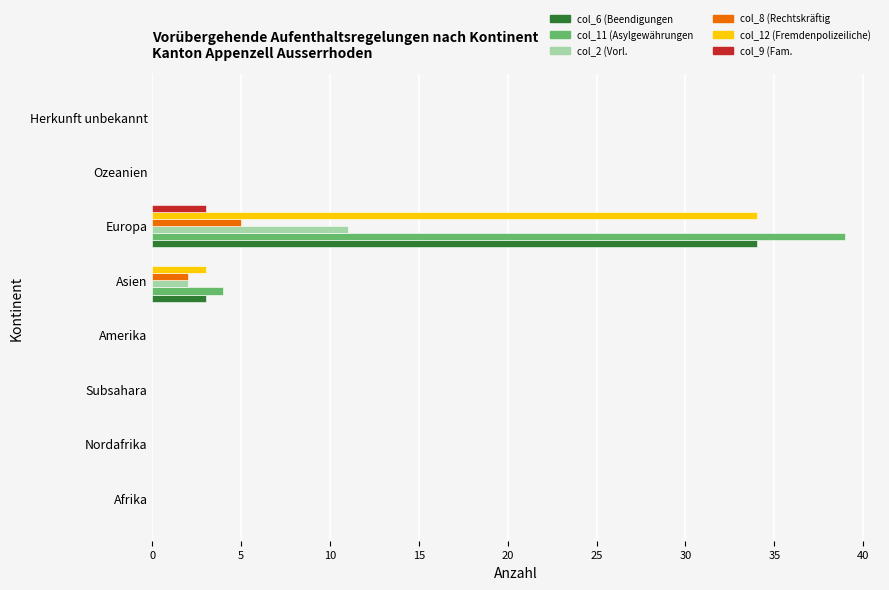

What is the maximum value shown in the chart?

39